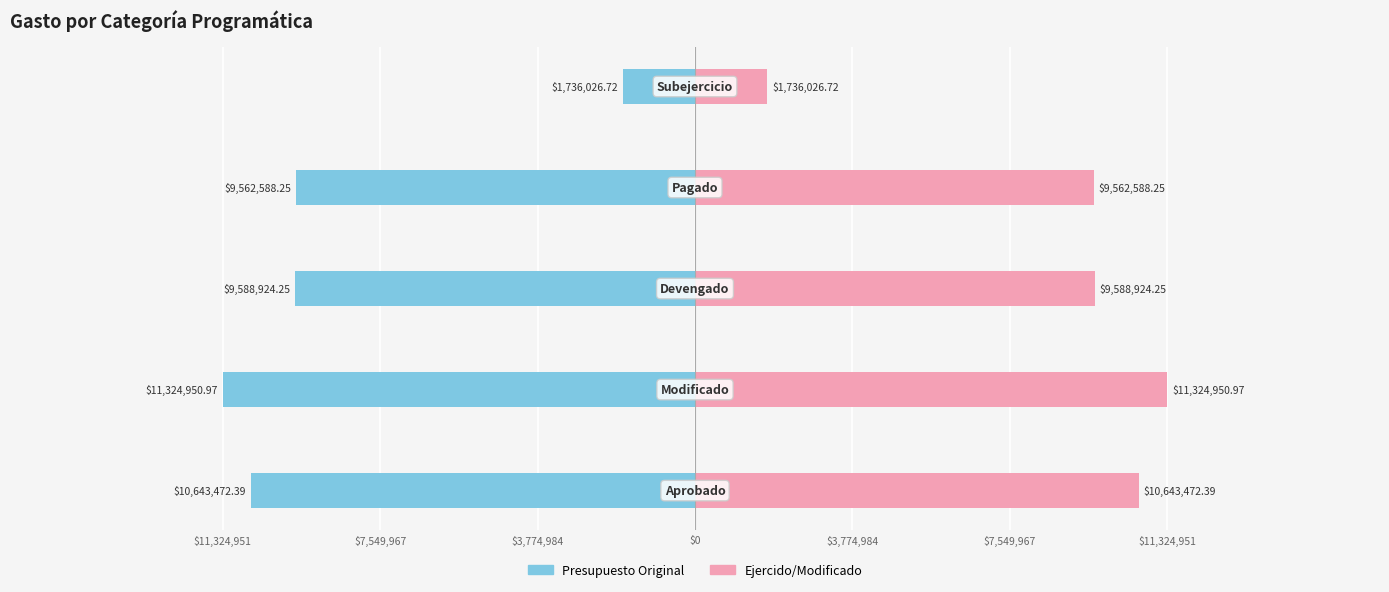

Is it true that Ejercido/Modificado equals 4542063.3 at $11,324,951?

False